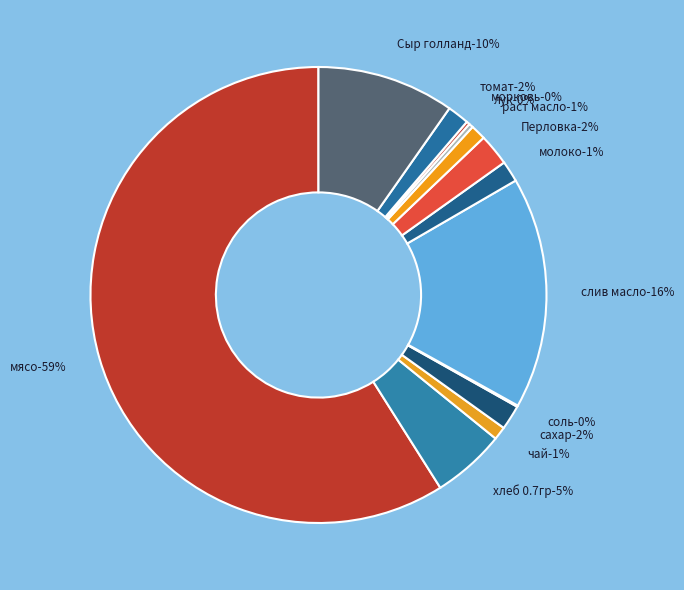

How many slices are in this pie chart?

13